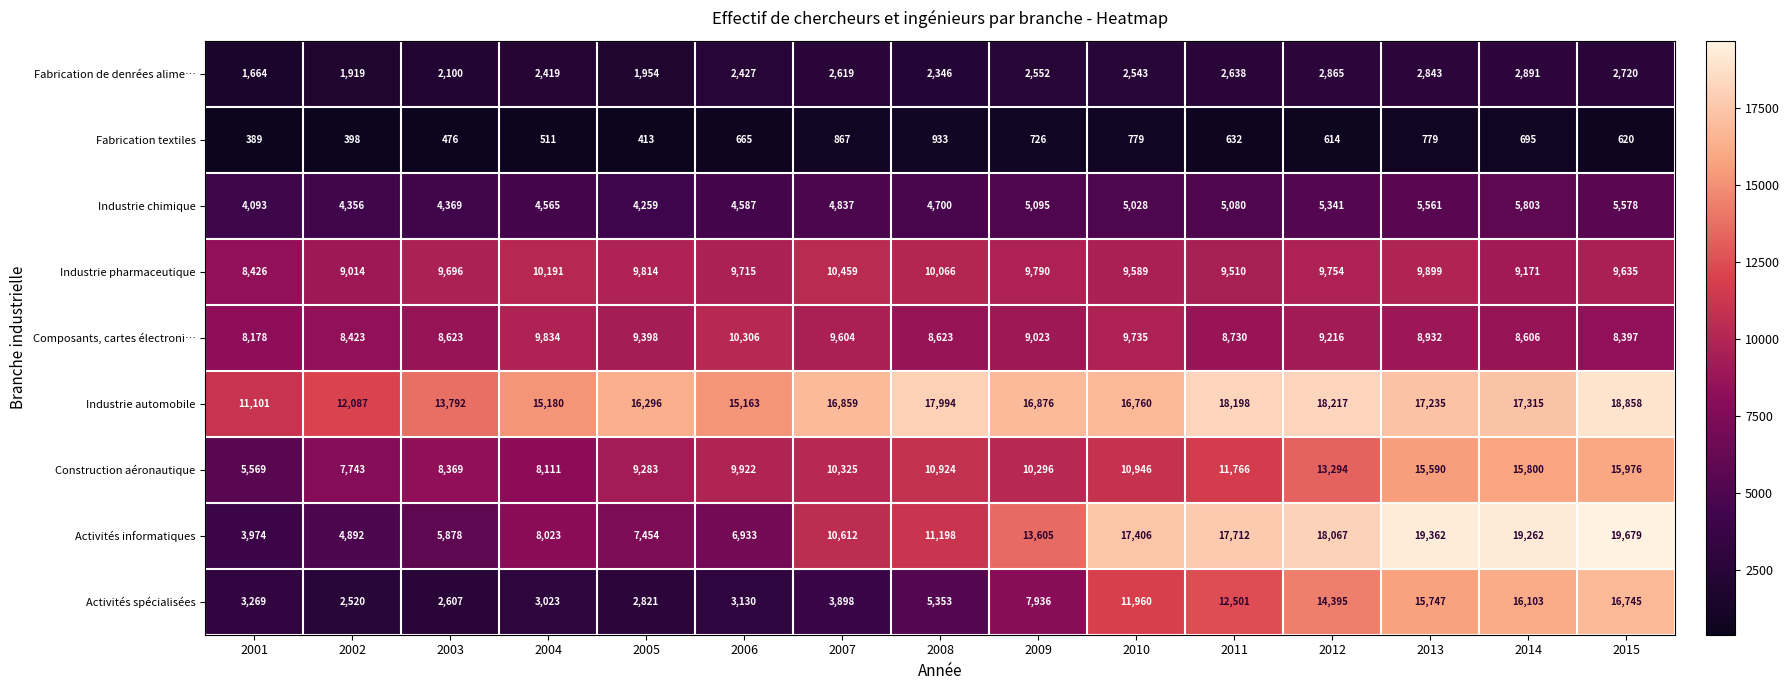

Where is Activités spécialisées nearest to the value 9632?

2009